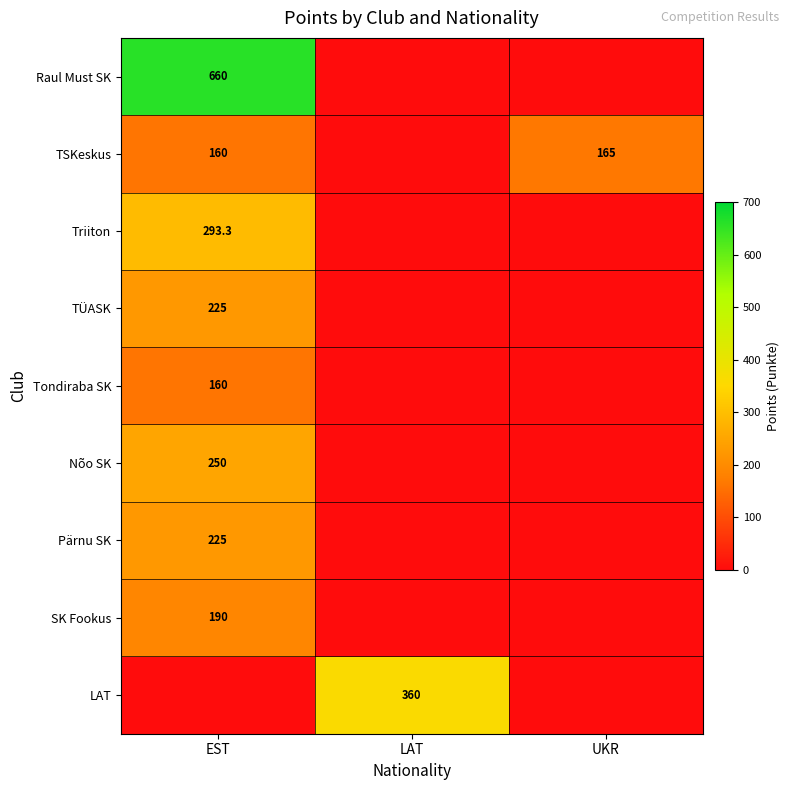

Is the value of Triiton at EST greater than the value of Tondiraba SK at EST?

Yes